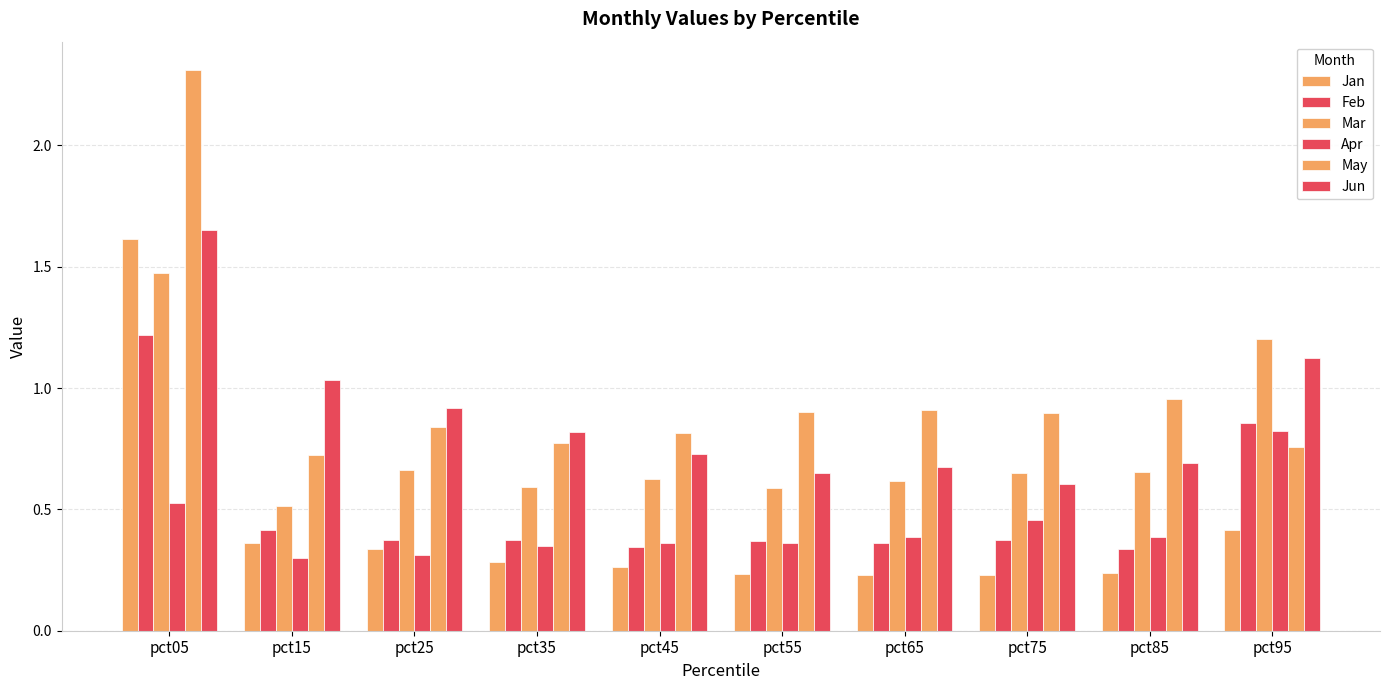

The May series shows 1.4 at pct95. True or false?

False